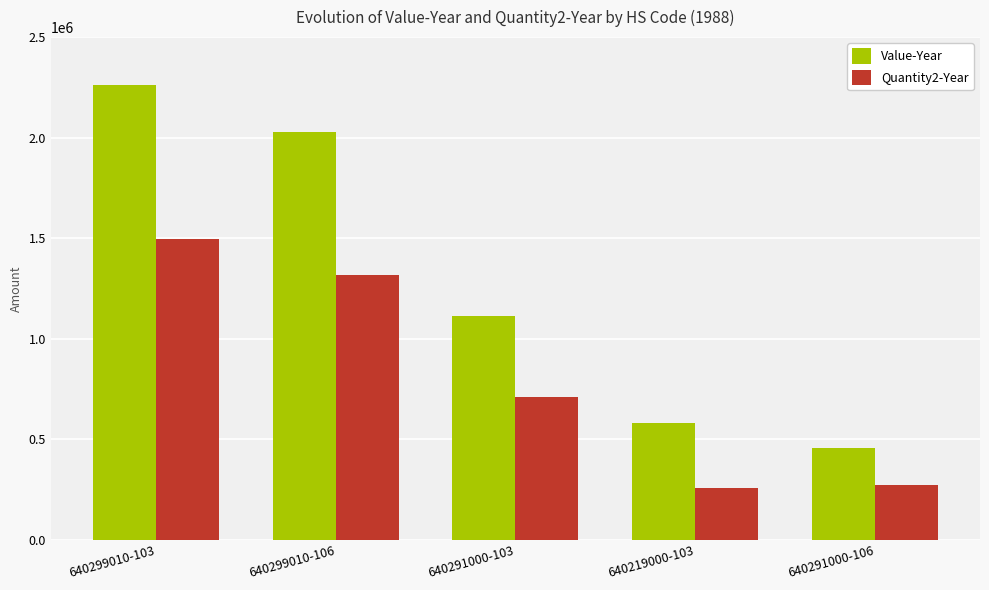

How many series are shown in this chart?

2